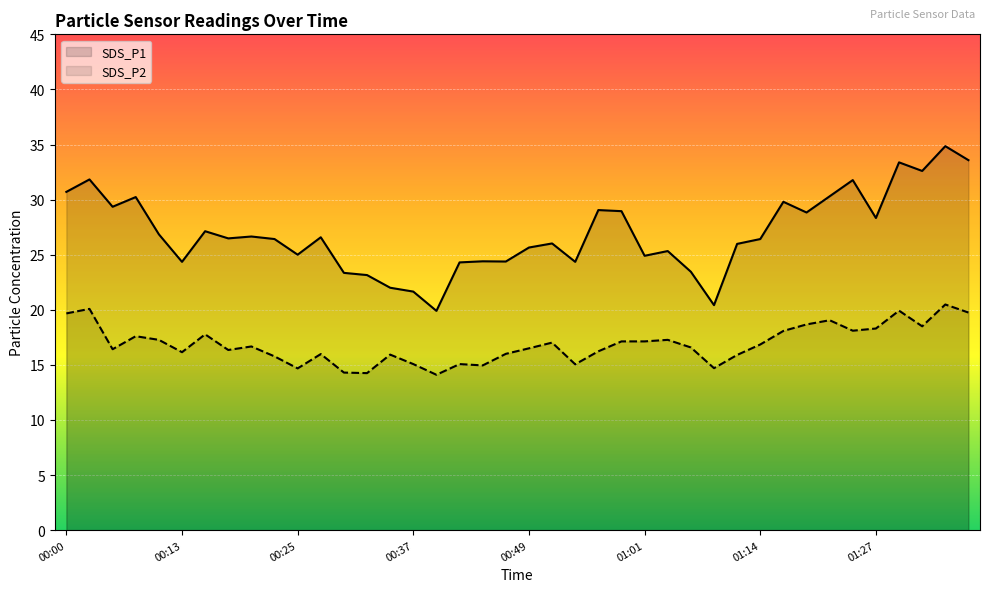

What value does the SDS_P1 series have at 39?

33.6